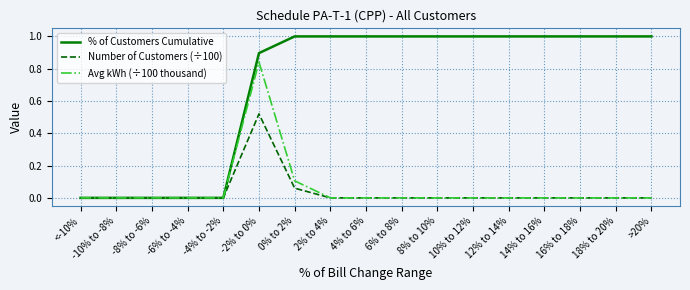

What position from the right is 14% to 16%?

4